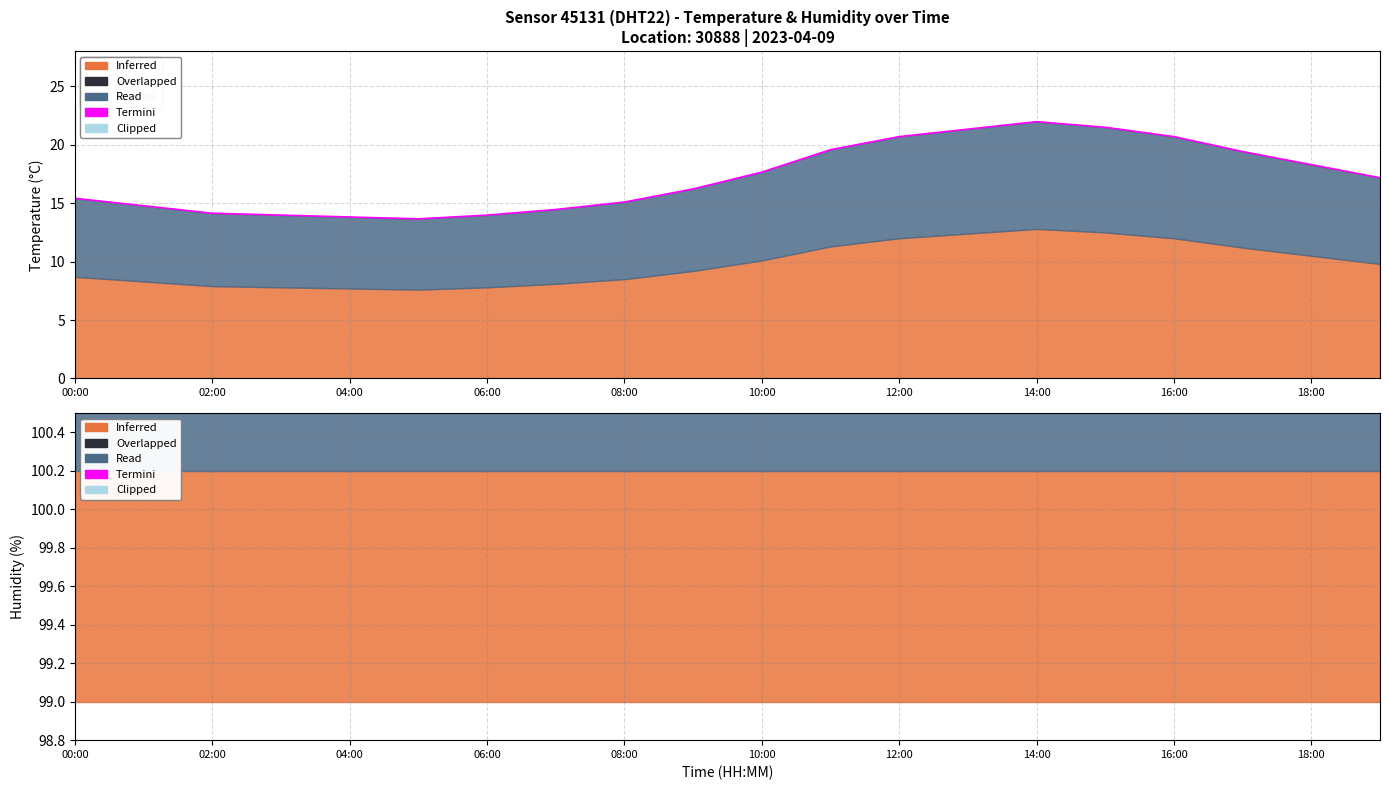

Which category has the highest value in the termini_hum series?

00:00